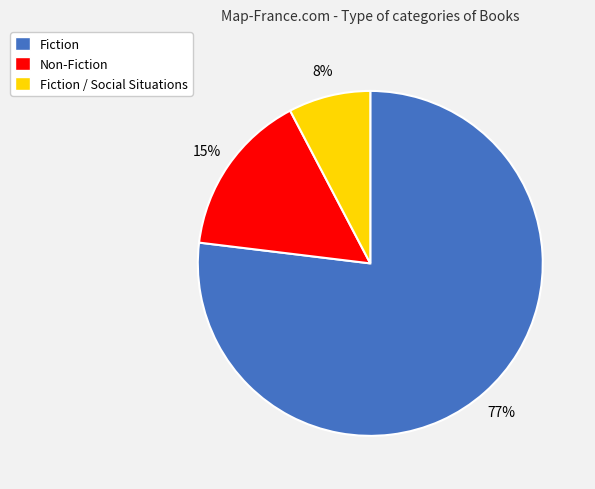

To the nearest percent, what is the average slice percentage?

33%